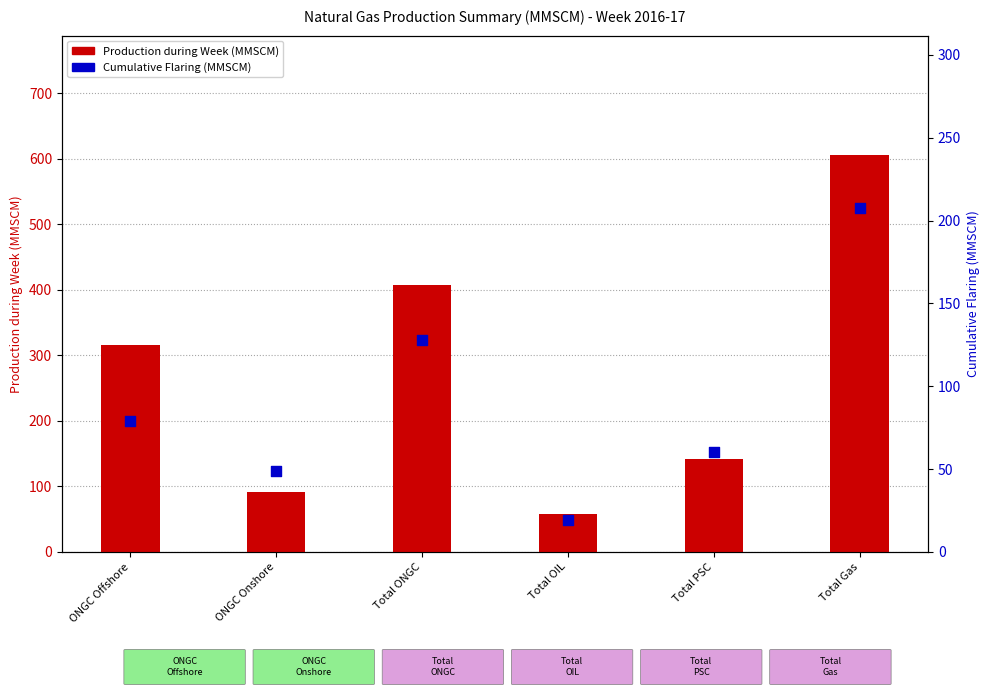

What are all the series names shown in the legend?

Production during Week (MMSCM), Cumulative Flaring (MMSCM)